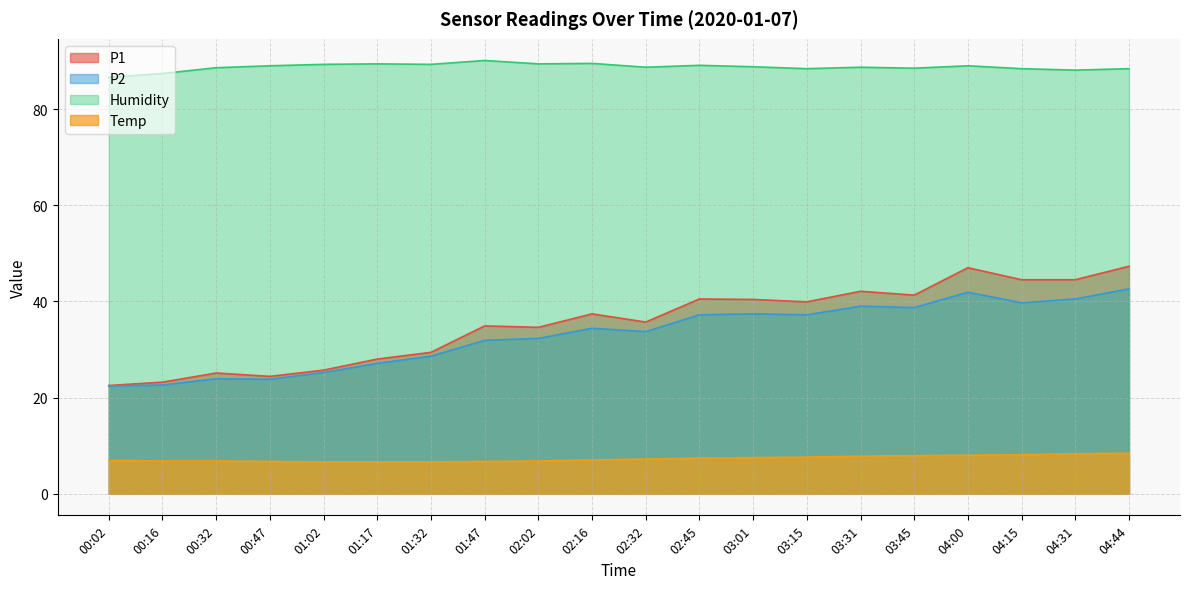

At which category does Humidity reach its first local peak?

01:17